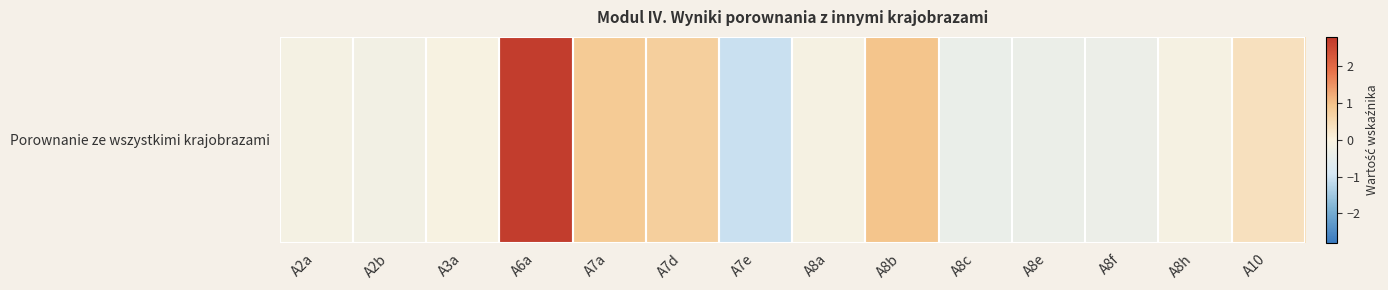

What is the change in value from A6a to A7a?

-1.9